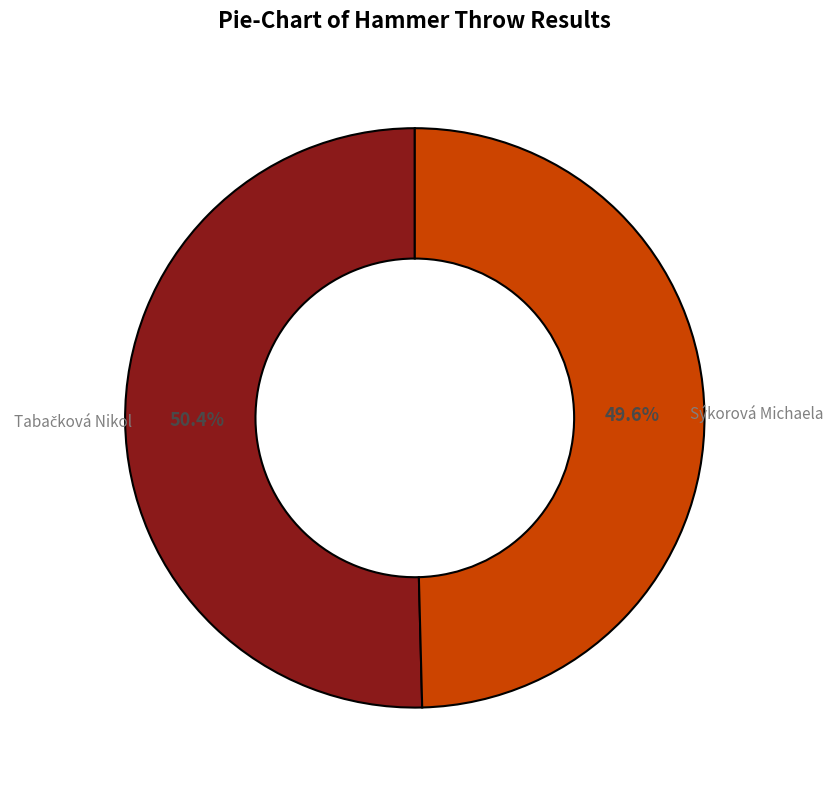

What is the smallest slice in the pie chart?

Sýkorová Michaela